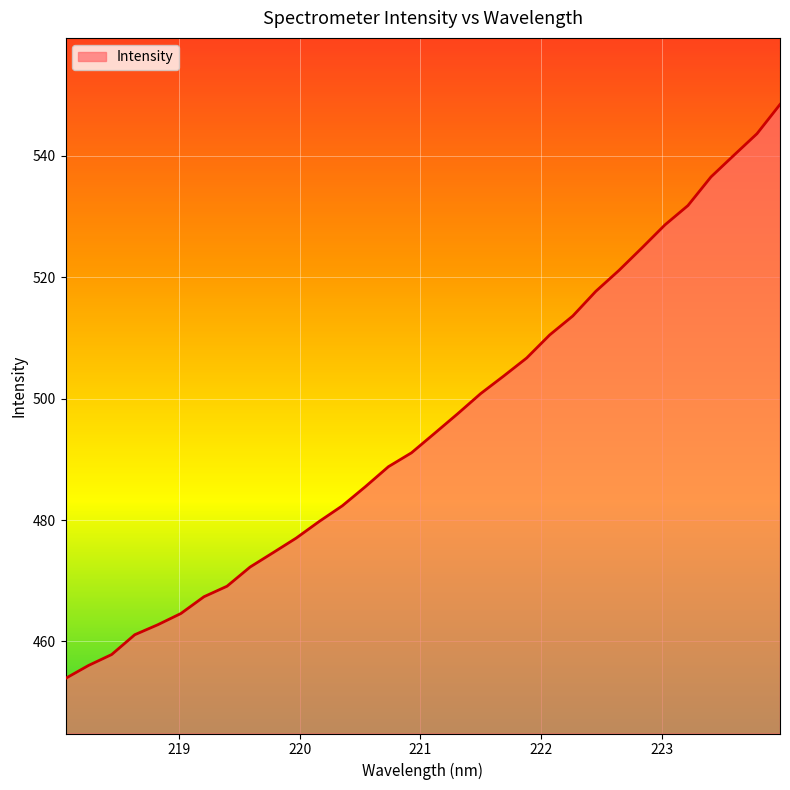

What is the difference between the maximum and minimum values?

94.6